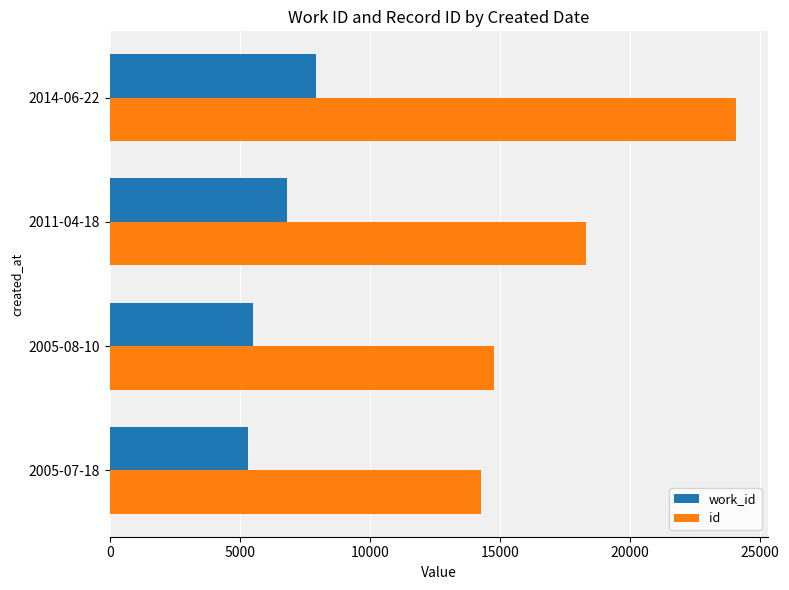

What is the difference between the second highest and second lowest values in the id series?

3547